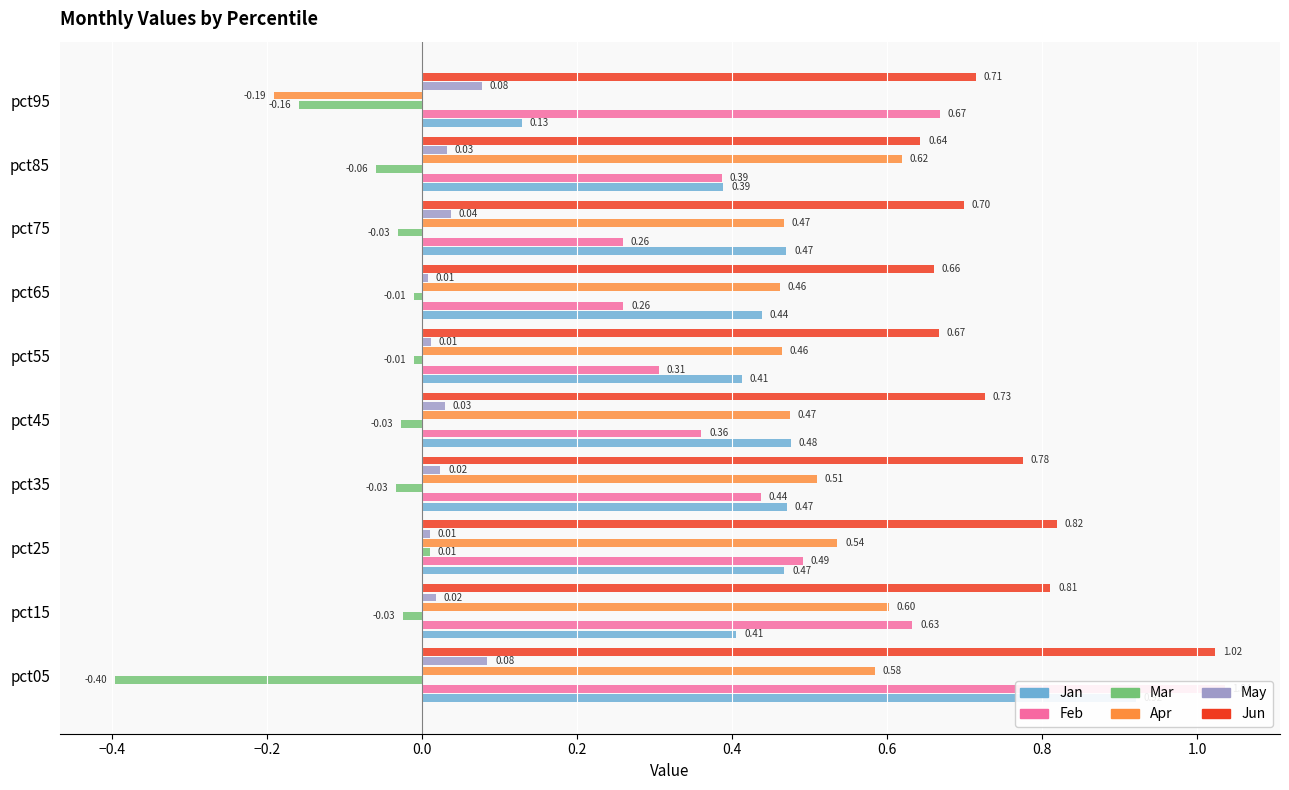

What are all the series names shown in the legend?

Jan, Feb, Mar, Apr, May, Jun